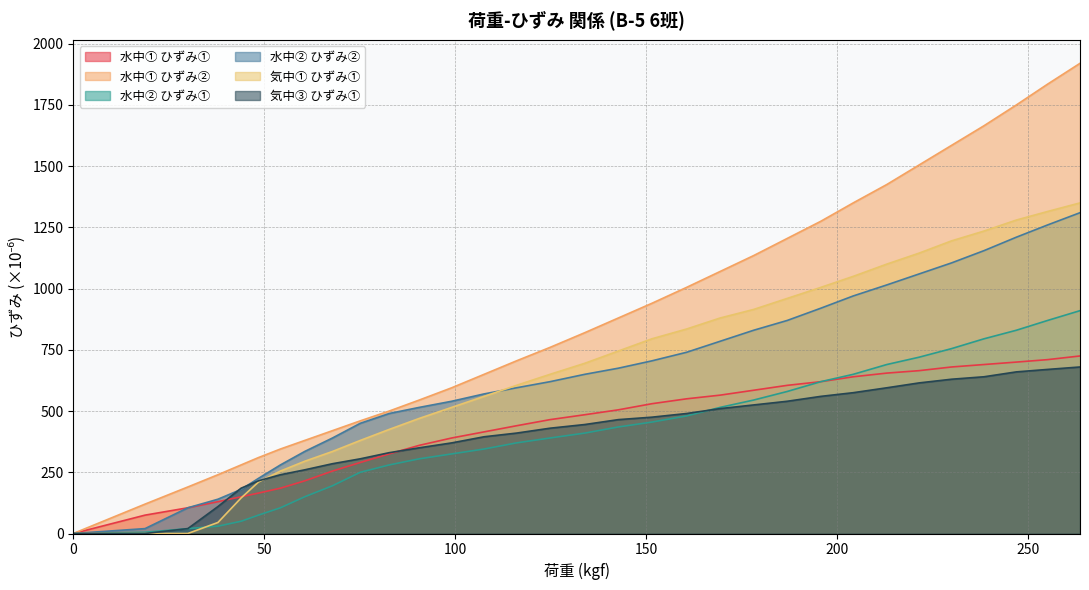

Where is 水中① ひずみ① nearest to the value 362?

90.6061